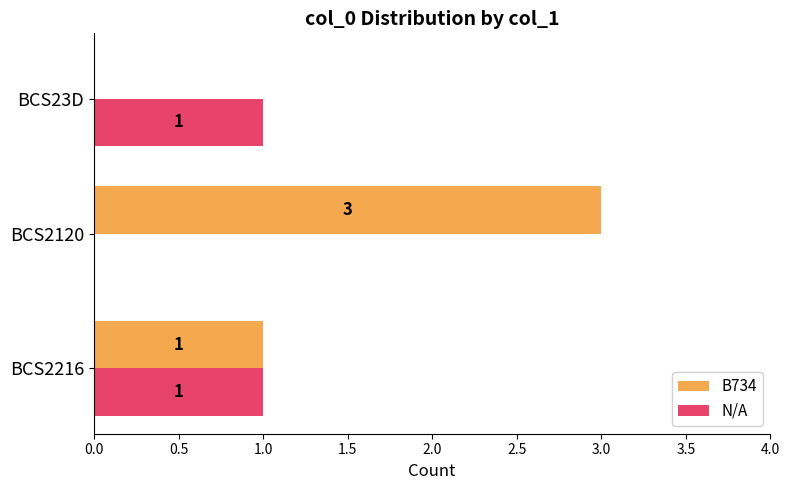

Which category has the highest value across all series?

BCS2120